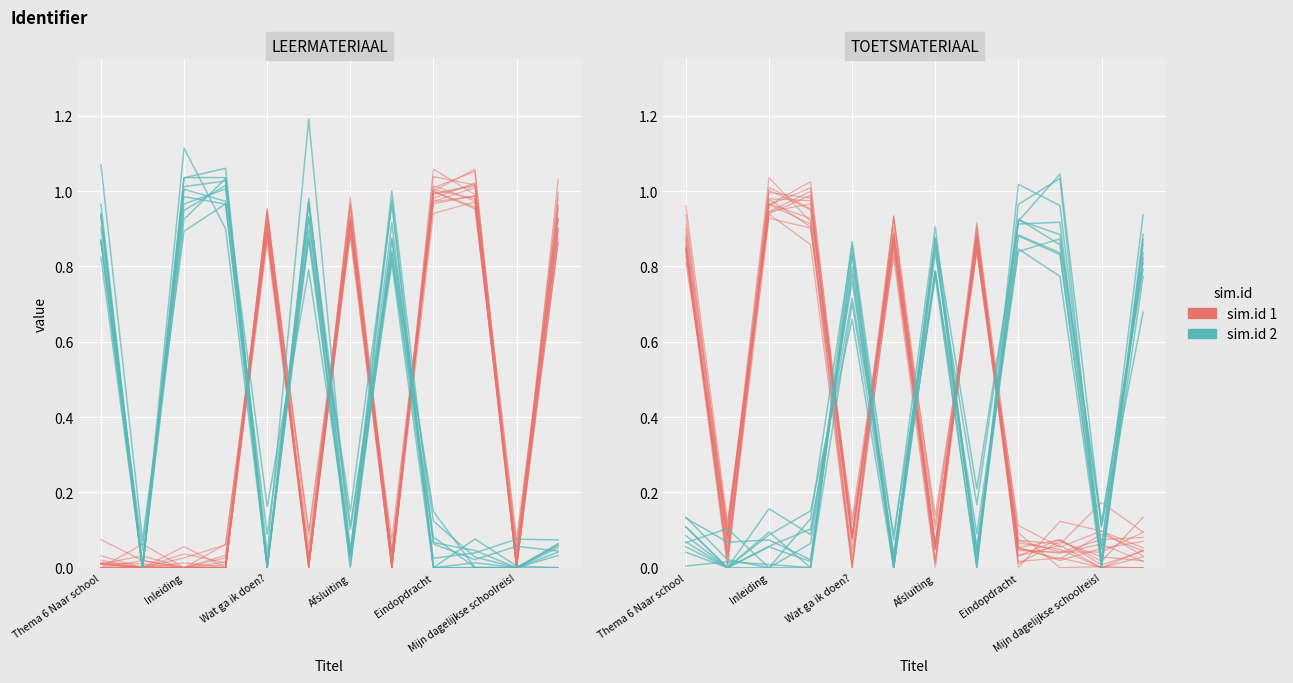

Reading left to right, what are all the values shown in this chart?

sim.id 1: 0.8	0.0	1.0	1.0	0.0	0.9	0.1	0.9	0.1	0.0	0.0	0.1
sim.id 2: 0.0	0.0	0.0	0.1	0.8	0.0	0.8	0.0	1.0	1.0	0.0	0.9